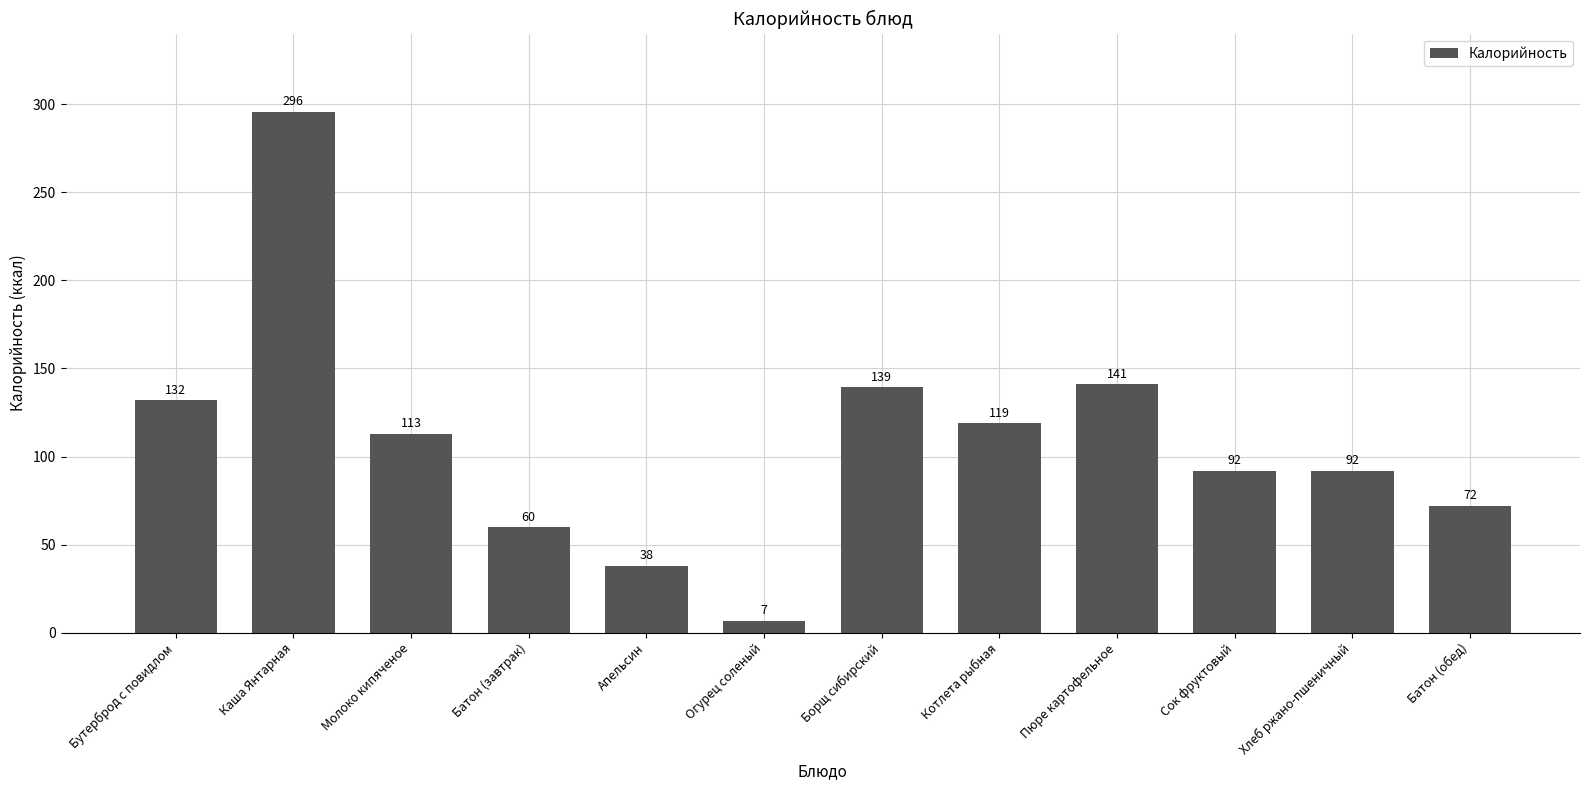

What is the average value?

108.4